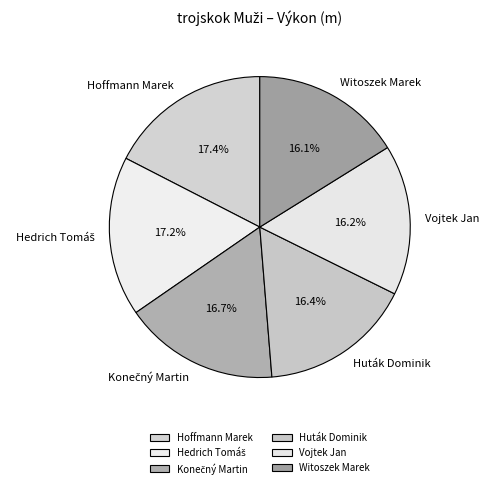

To the nearest percent, what percentage of the pie is Vojtek Jan?

16%